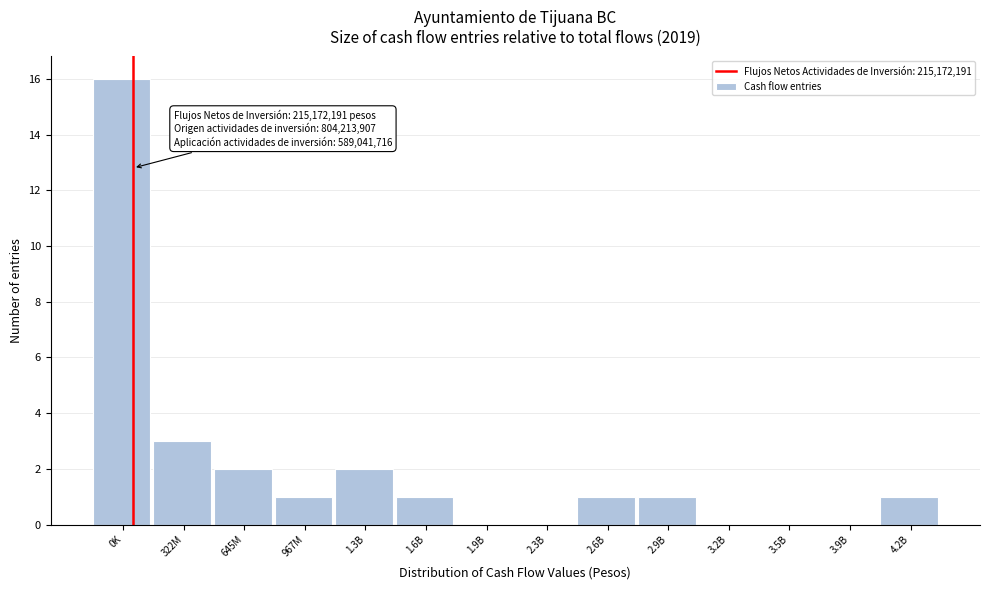

Reading left to right, extract all data points from this chart.

0K=16	322M=3	645M=2	967M=1	1.3B=2	1.6B=1	1.9B=0	2.3B=0	2.6B=1	2.9B=1	3.2B=0	3.5B=0	3.9B=0	4.2B=1